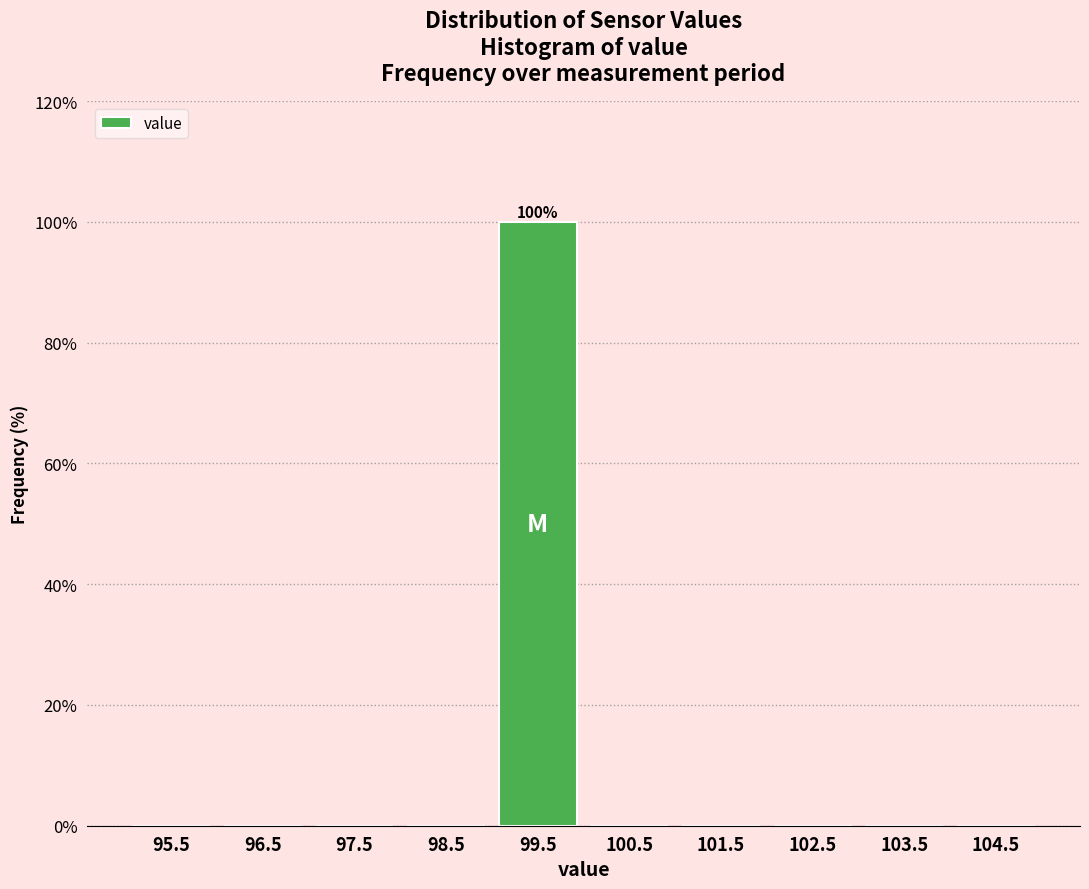

Over which range of the x-axis is the bar tallest?

99 to 100